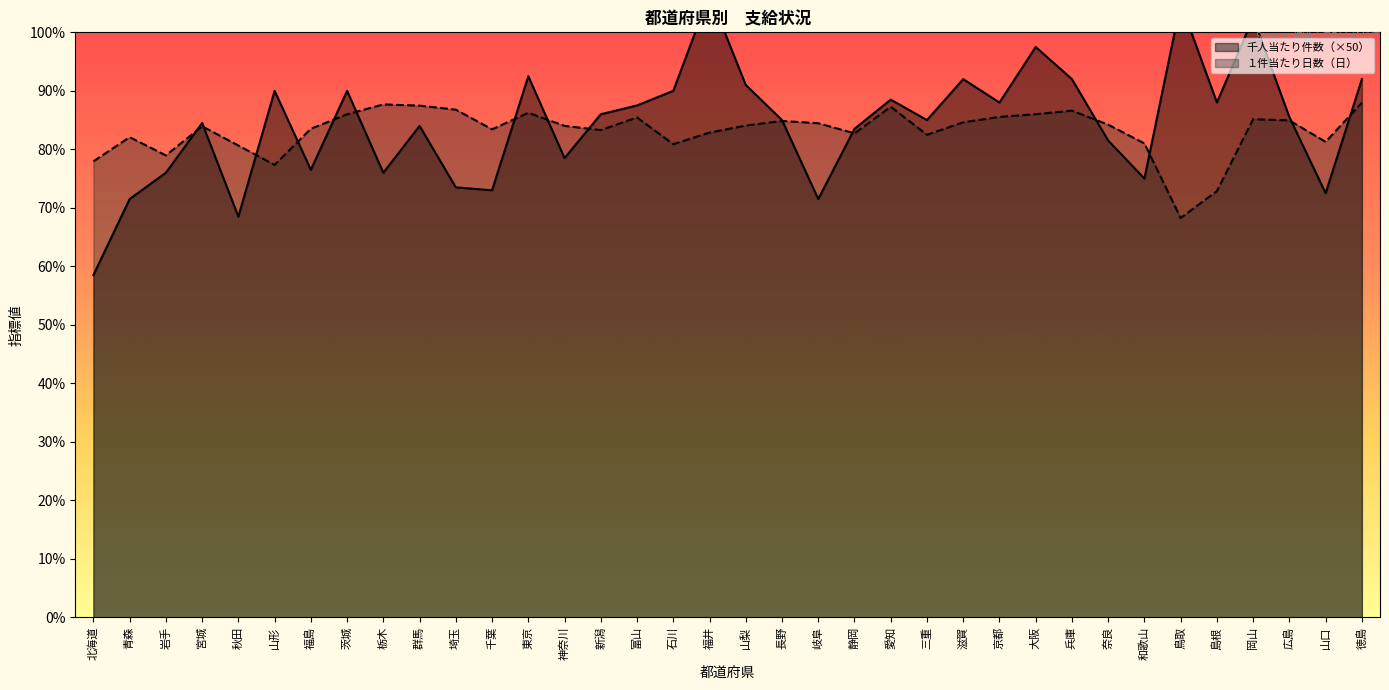

How many lines are shown in the chart?

2